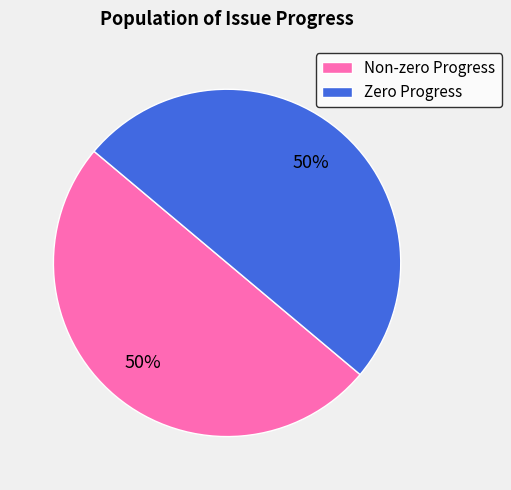

The Zero Progress slice represents 43% of the pie. True or false?

False